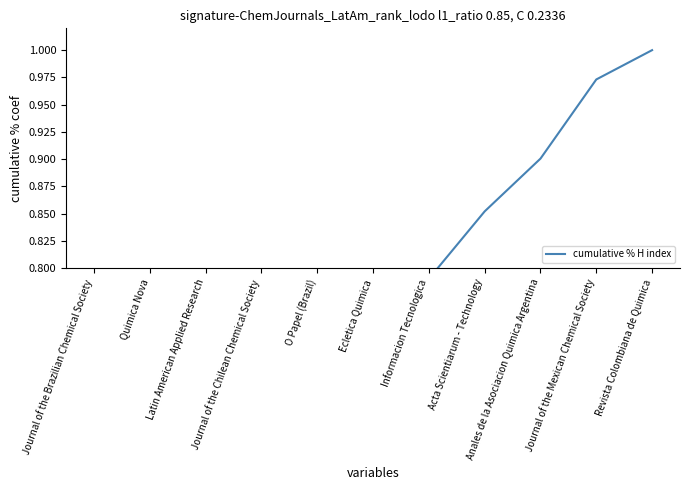

What is the value of the 1st point from the left?

0.2